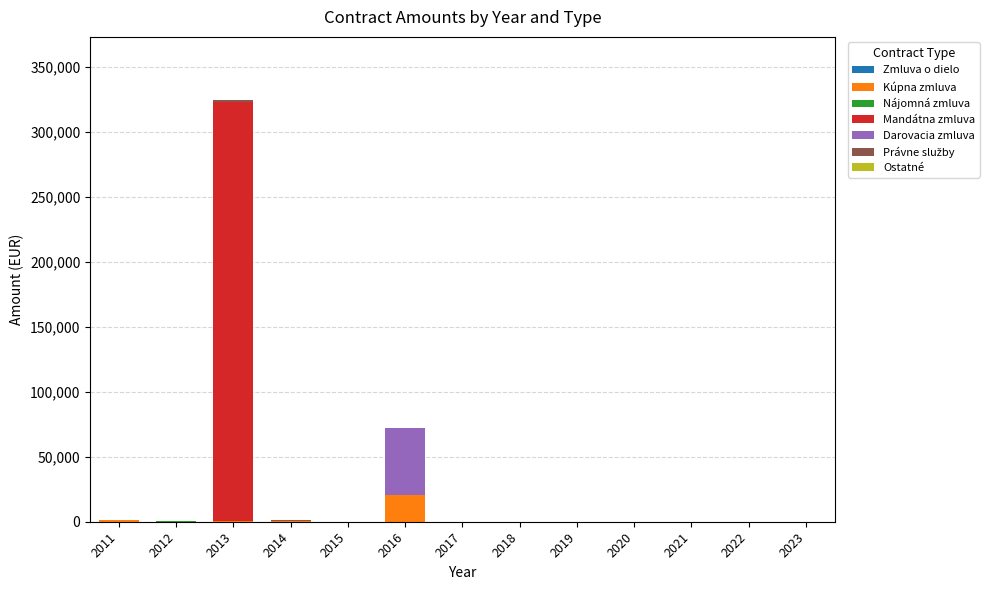

At which category is the sum across all series the highest?

2013